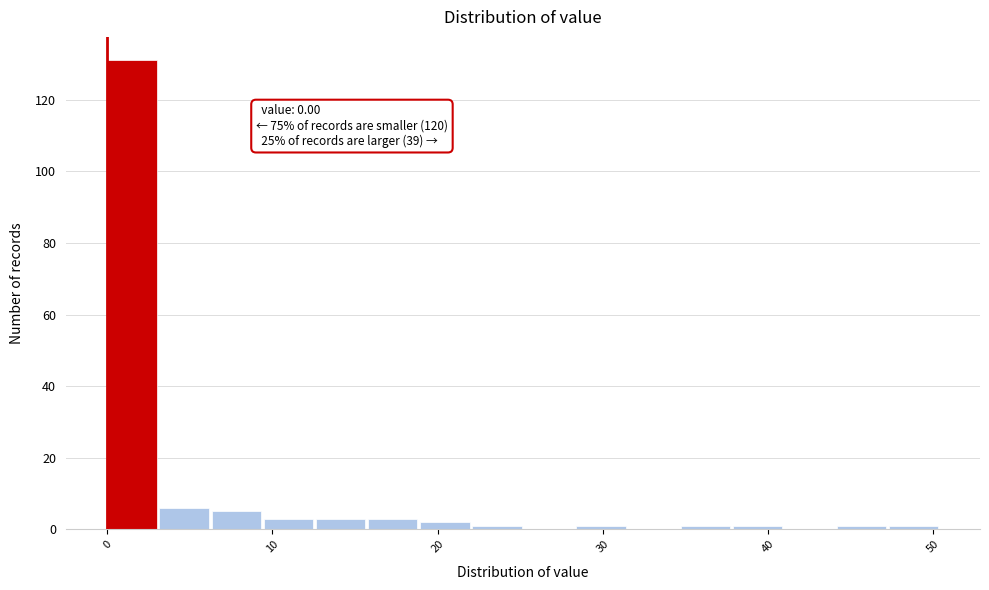

Read against the x-axis, roughly where is the centre of the tallest bar?

1